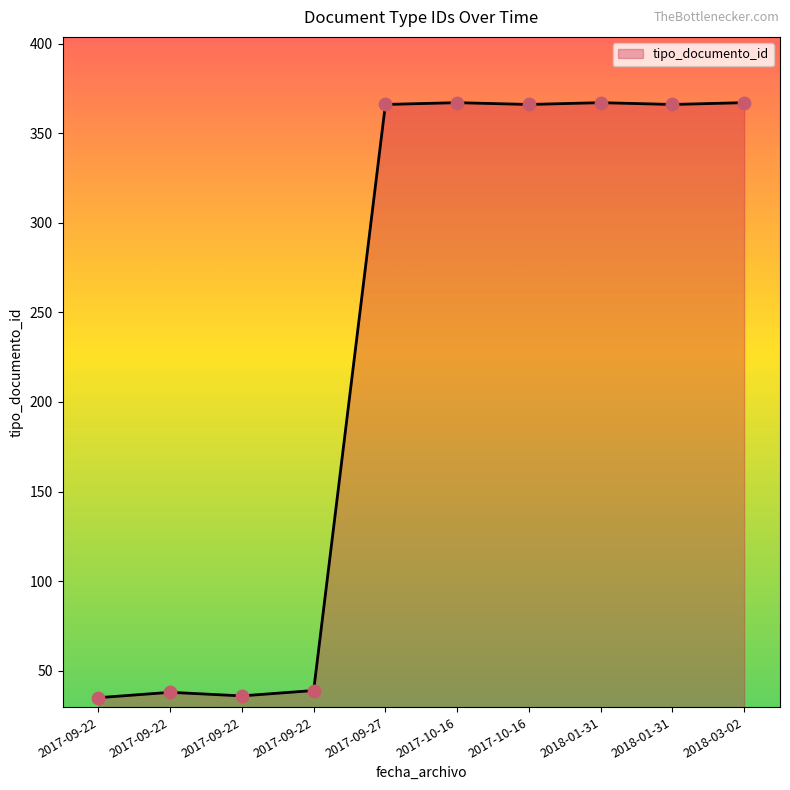

Approximately how many times larger is the value at 2017-10-16 compared to 2018-01-31?

1.0